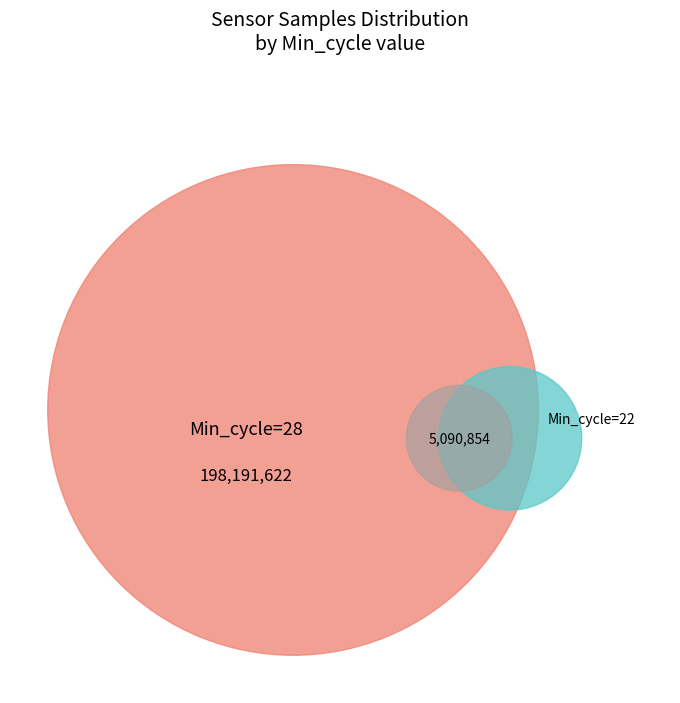

True or false: 28 accounts for 14% of the total.

False